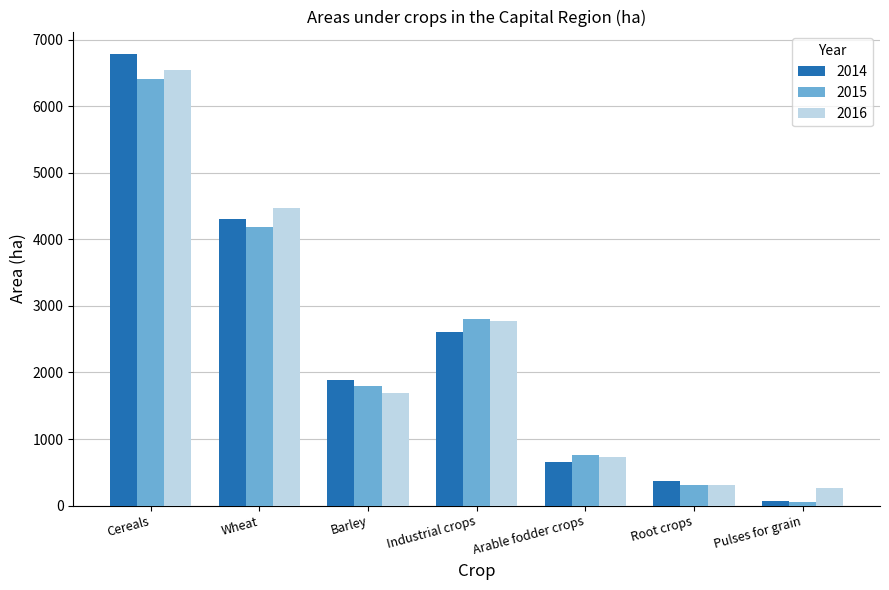

What is the label of the 5th bar from the right?

Barley